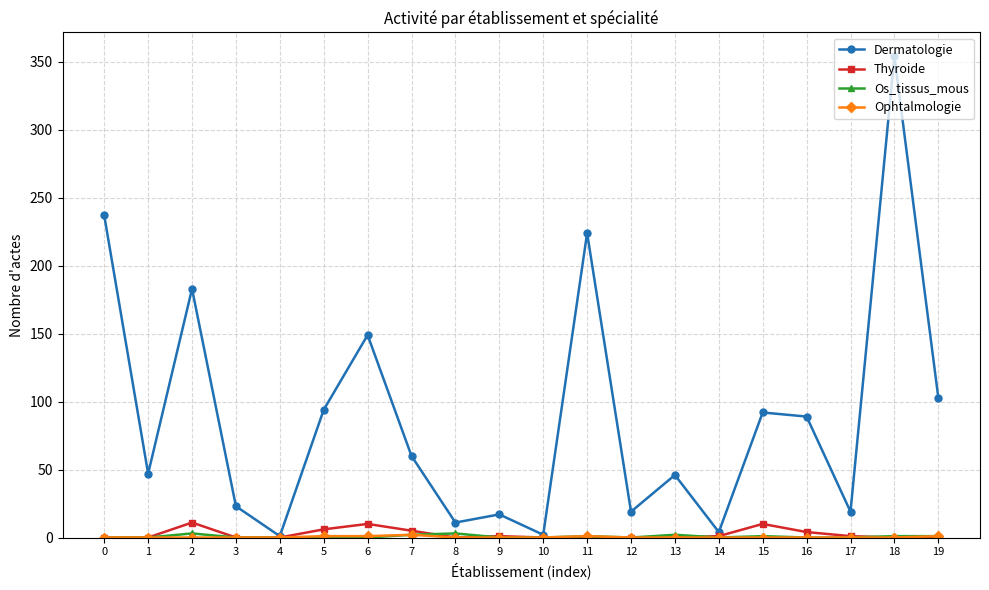

At which category is the sum across all series the highest?

18